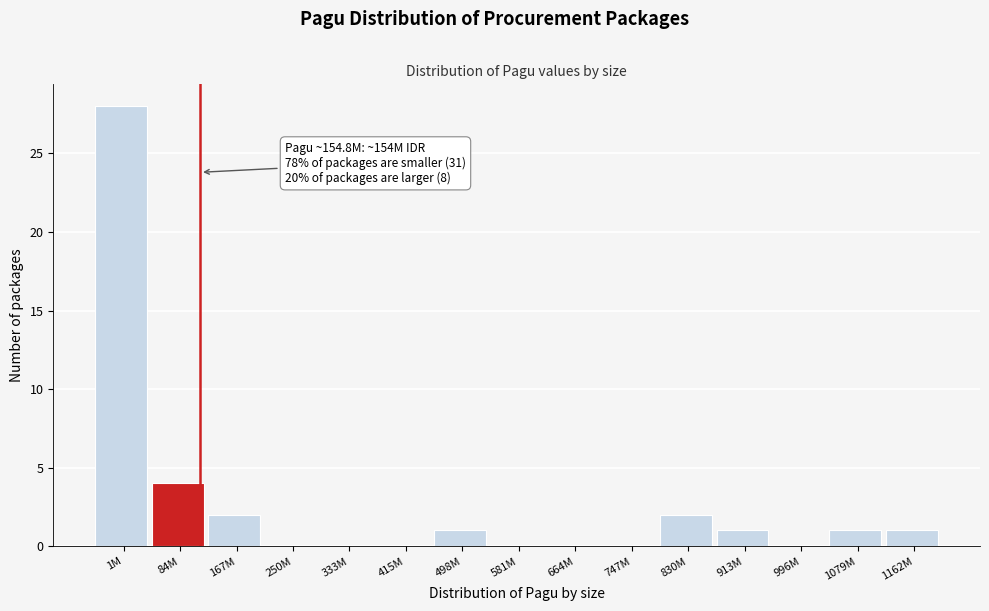

Reading left to right, list all the values displayed in this chart.

1M=28	84M=4	167M=2	250M=0	333M=0	415M=0	498M=1	581M=0	664M=0	747M=0	830M=2	913M=1	996M=0	1079M=1	1162M=1